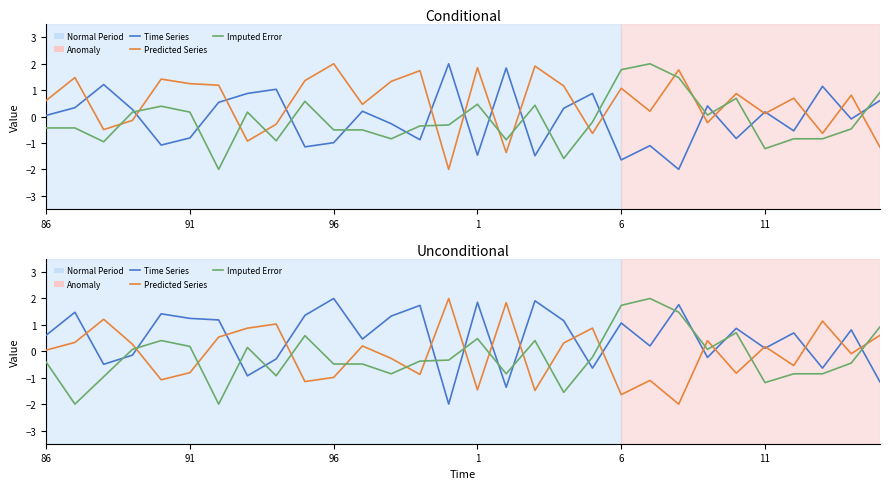

How many values in Predicted Series are above zero?

16